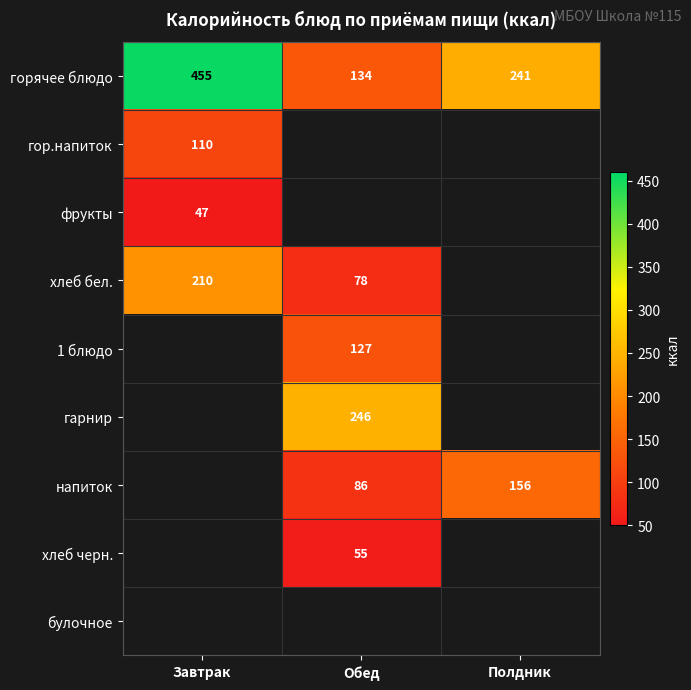

Is the value of горячее блюдо at Завтрак greater than the value of 1 блюдо at Обед?

Yes